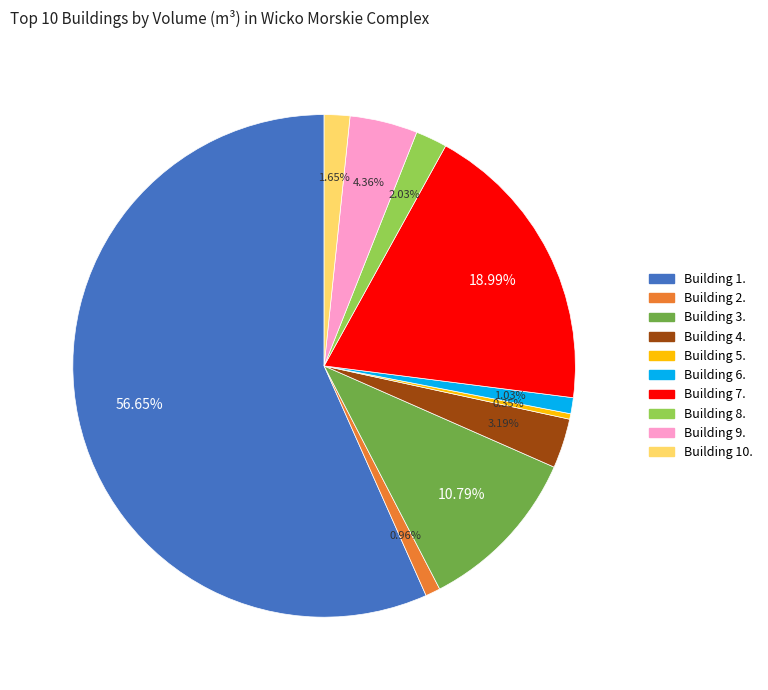

Is there any slice that represents more than half of the pie?

Yes